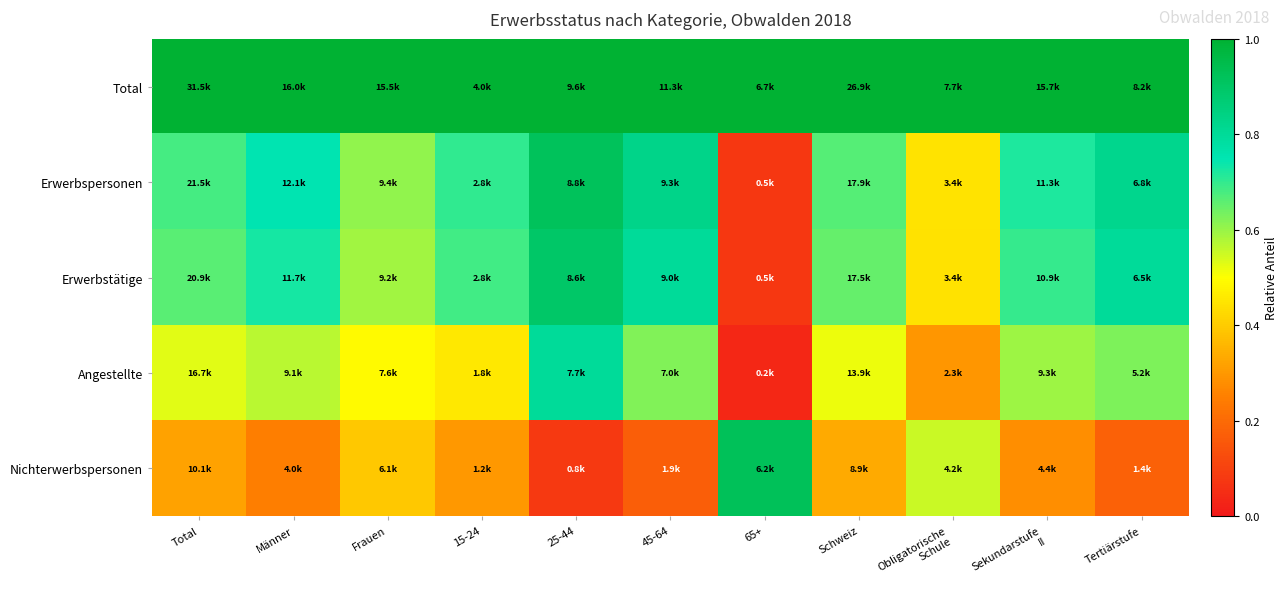

Which label corresponds to the smallest value in the chart?

65+